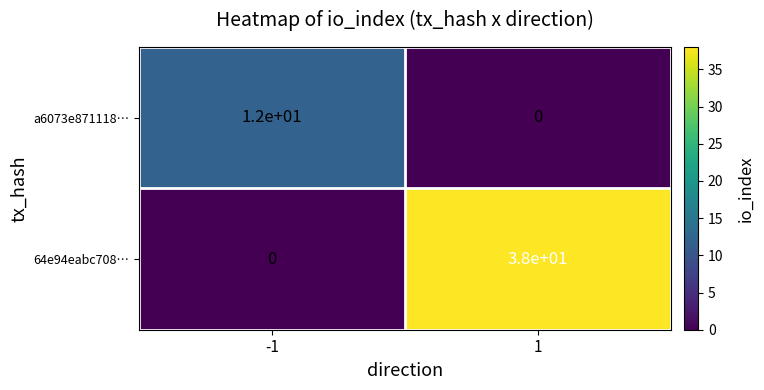

At which category is the sum across all series the highest?

1